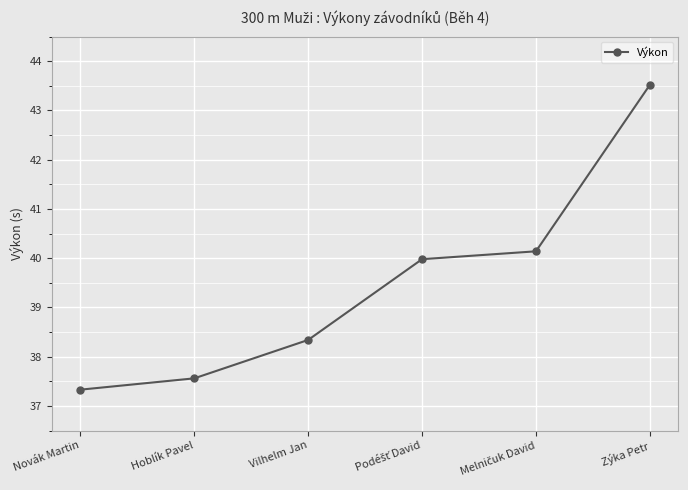

What is the label of the 3rd point from the left?

Vilhelm Jan